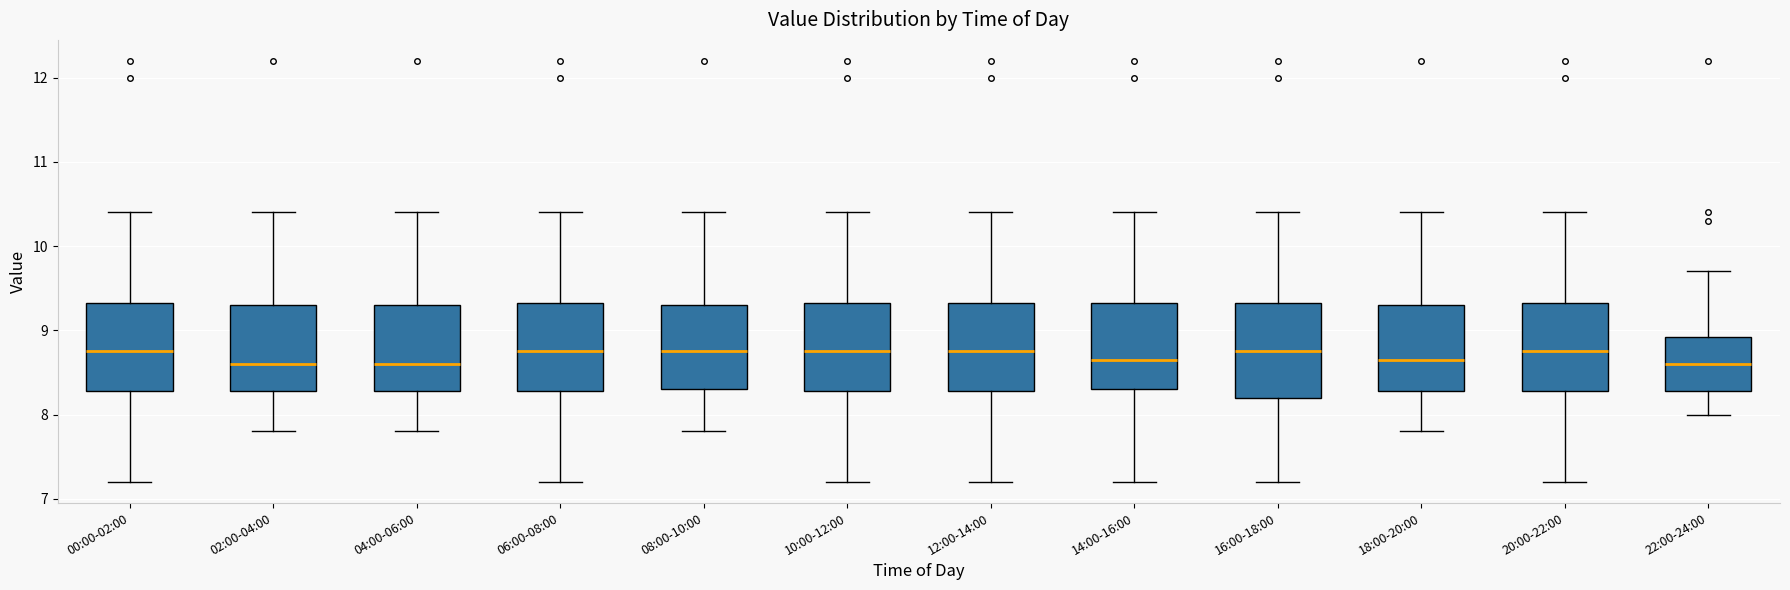

Reading left to right, read every box against the y-axis: the position of its median line, the range the box covers, and the ends of its whiskers. The values are not printed on the chart, so give them approximately, as read against the axis.

00:00-02:00: median 8.8, box 8.3 to 9.3, whiskers 7.2 to 10.4
02:00-04:00: median 8.6, box 8.3 to 9.3, whiskers 7.8 to 10.4
04:00-06:00: median 8.6, box 8.3 to 9.3, whiskers 7.8 to 10.4
06:00-08:00: median 8.8, box 8.3 to 9.3, whiskers 7.2 to 10.4
08:00-10:00: median 8.8, box 8.3 to 9.3, whiskers 7.8 to 10.4
10:00-12:00: median 8.8, box 8.3 to 9.3, whiskers 7.2 to 10.4
12:00-14:00: median 8.8, box 8.3 to 9.3, whiskers 7.2 to 10.4
14:00-16:00: median 8.7, box 8.3 to 9.3, whiskers 7.2 to 10.4
16:00-18:00: median 8.8, box 8.2 to 9.3, whiskers 7.2 to 10.4
18:00-20:00: median 8.7, box 8.3 to 9.3, whiskers 7.8 to 10.4
20:00-22:00: median 8.8, box 8.3 to 9.3, whiskers 7.2 to 10.4
22:00-24:00: median 8.6, box 8.3 to 8.9, whiskers 8.0 to 9.7